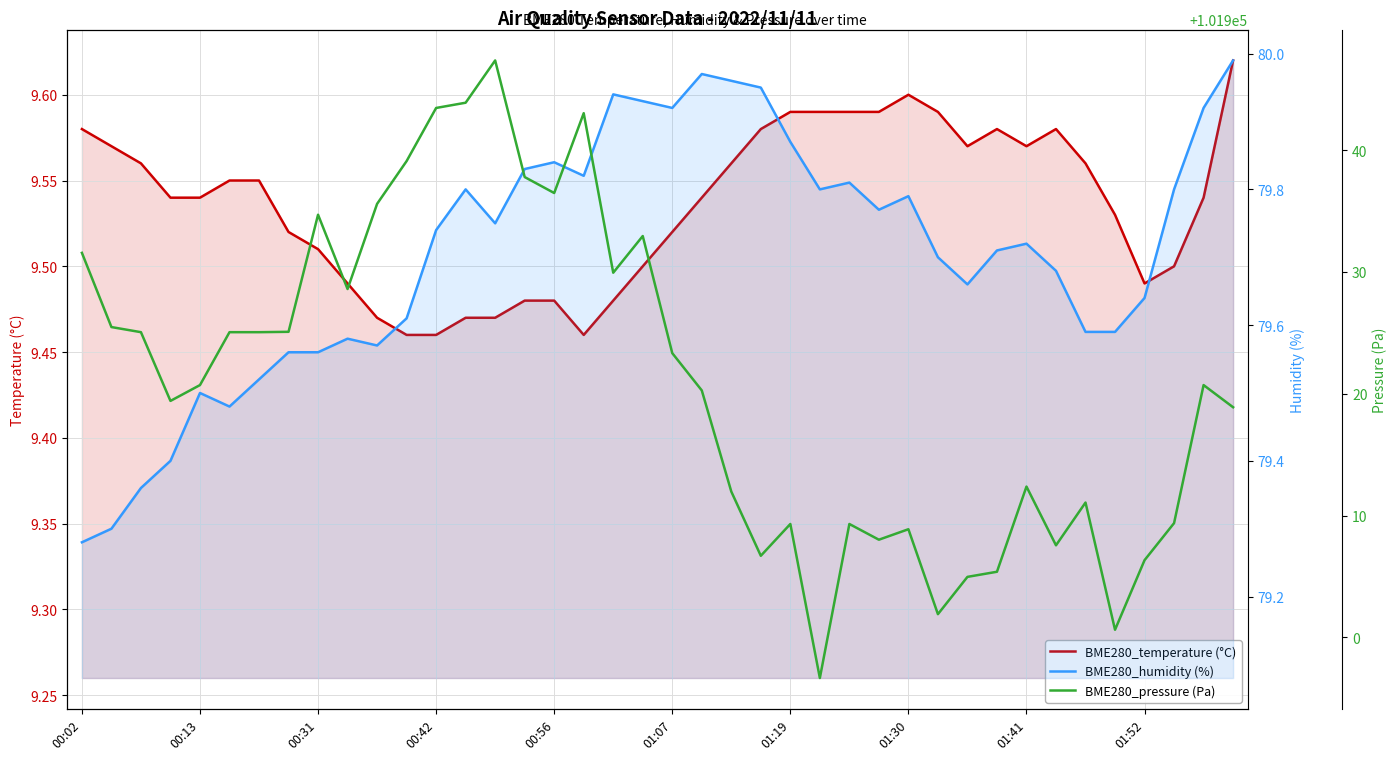

What is the highest value of the BME280_temperature (°C) series?

9.6